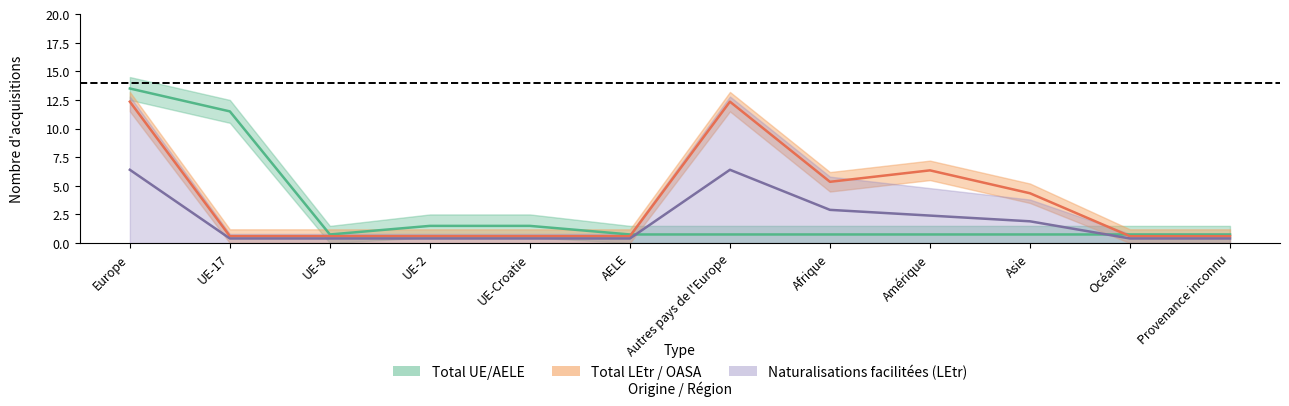

The value of Total LEtr / OASA at UE-Croatie is 0.6. True or false?

True